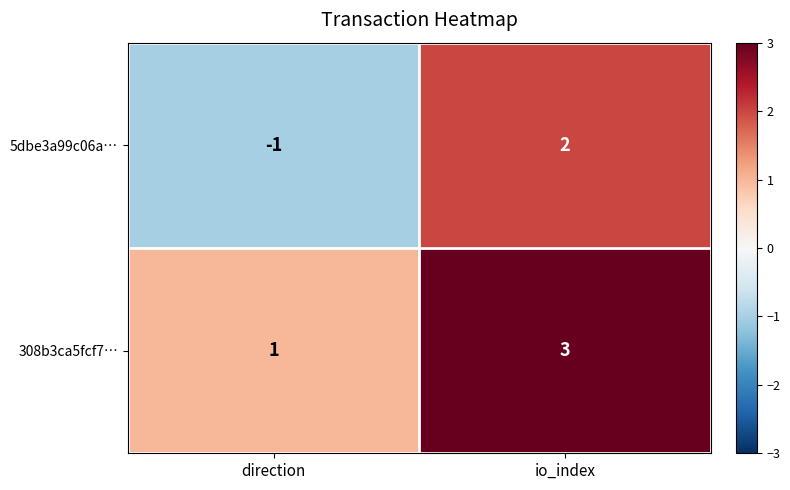

What is the sum of the 308b3ca5fcf7… values at io_index and direction?

4